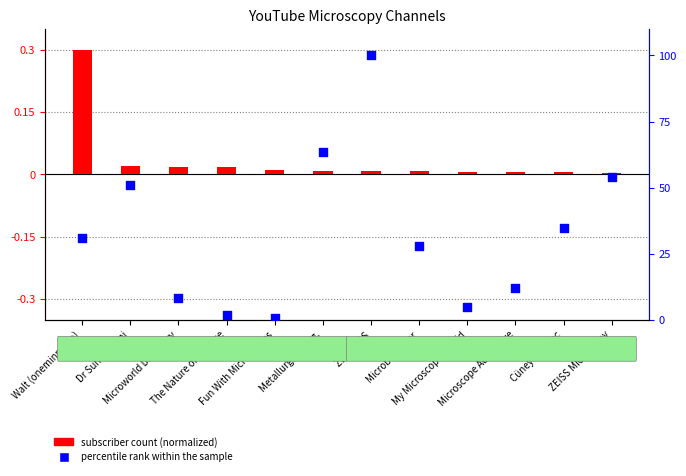

Which has a higher value, ZEISS Microscopy or ZEISS IQS?

ZEISS IQS